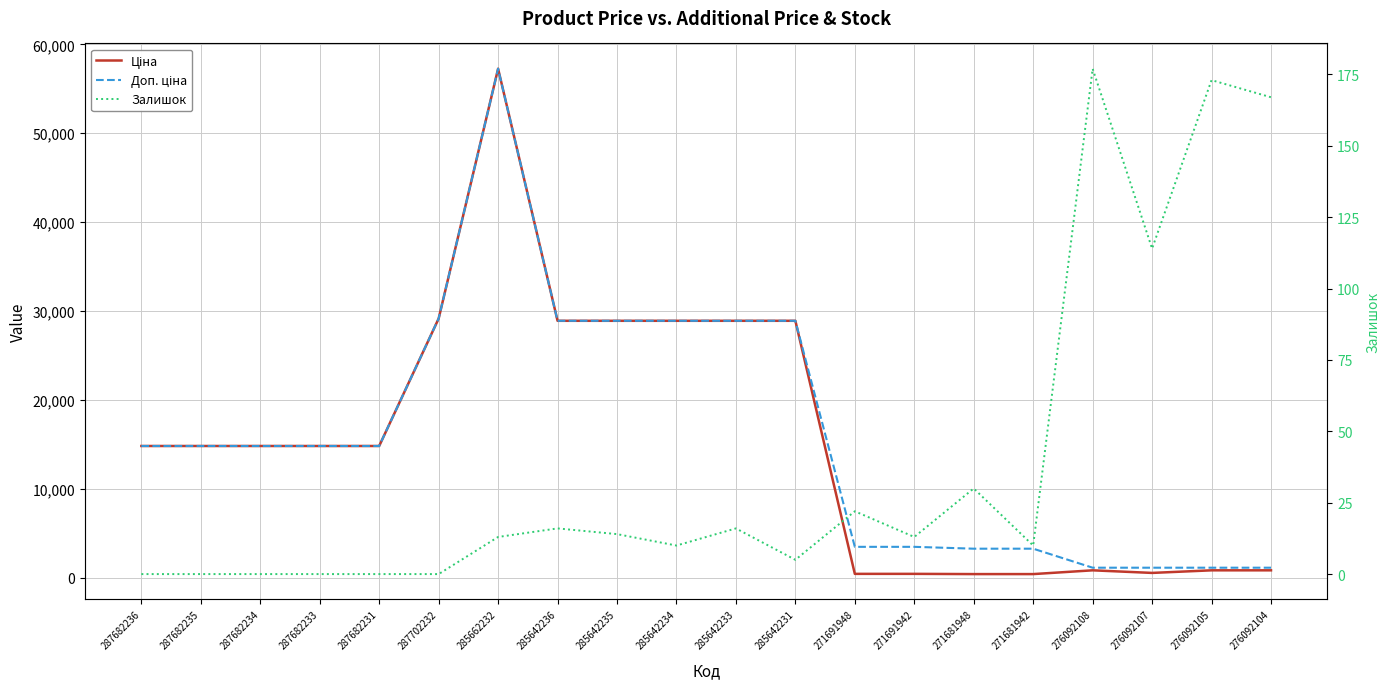

Rank the categories by Доп. ціна value from highest to lowest.

285662232, 287702232, 285642236, 285642235, 285642234, 285642233, 285642231, 287682236, 287682235, 287682234, 287682233, 287682231, 271691948, 271691942, 271681948, 271681942, 276092108, 276092107, 276092105, 276092104